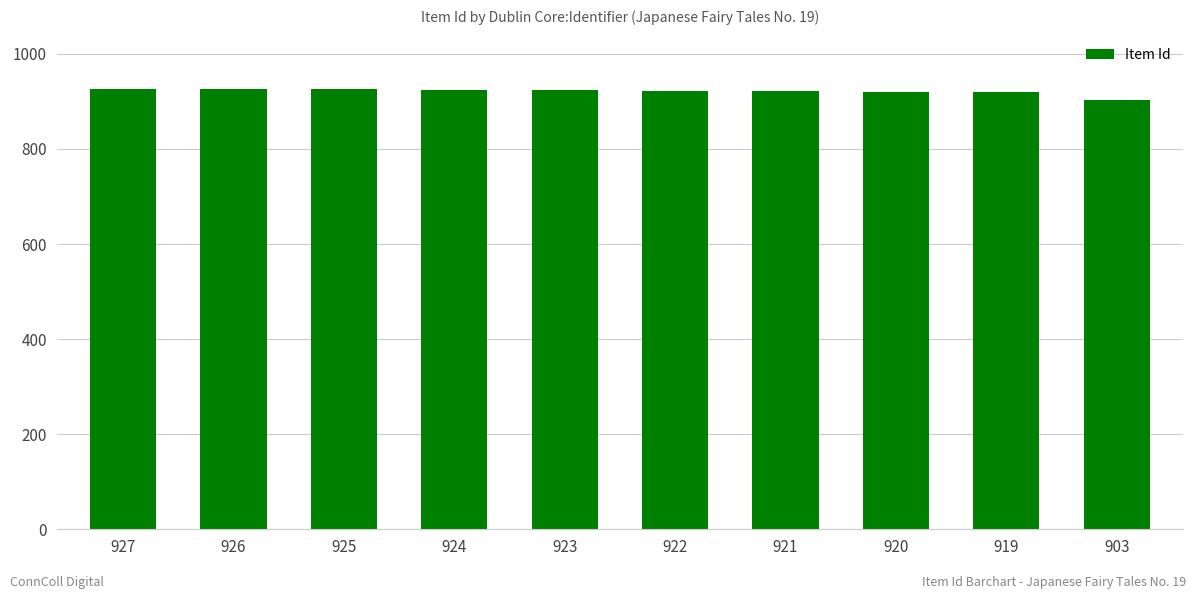

The value at 903 is 903. True or false?

True